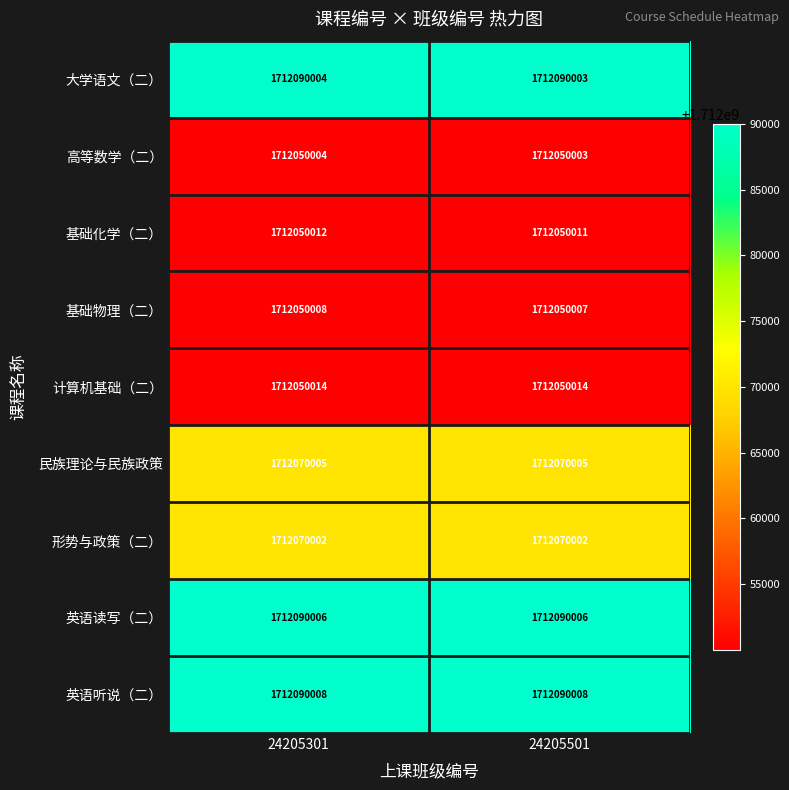

What value does the 大学语文（二） series have at 24205301?

1712090004